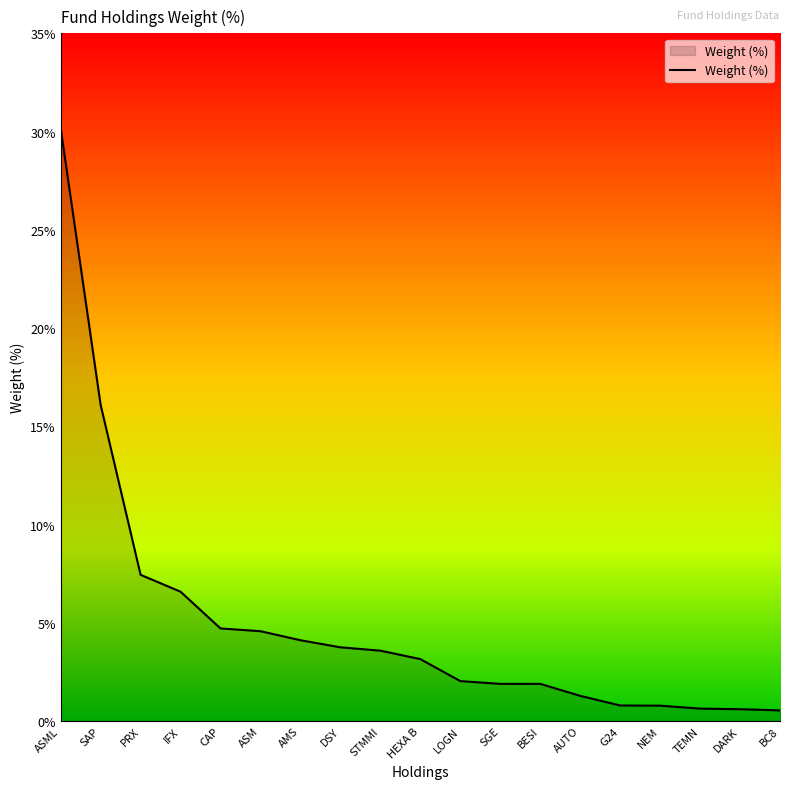

What is the difference between the maximum and minimum values?

29.6